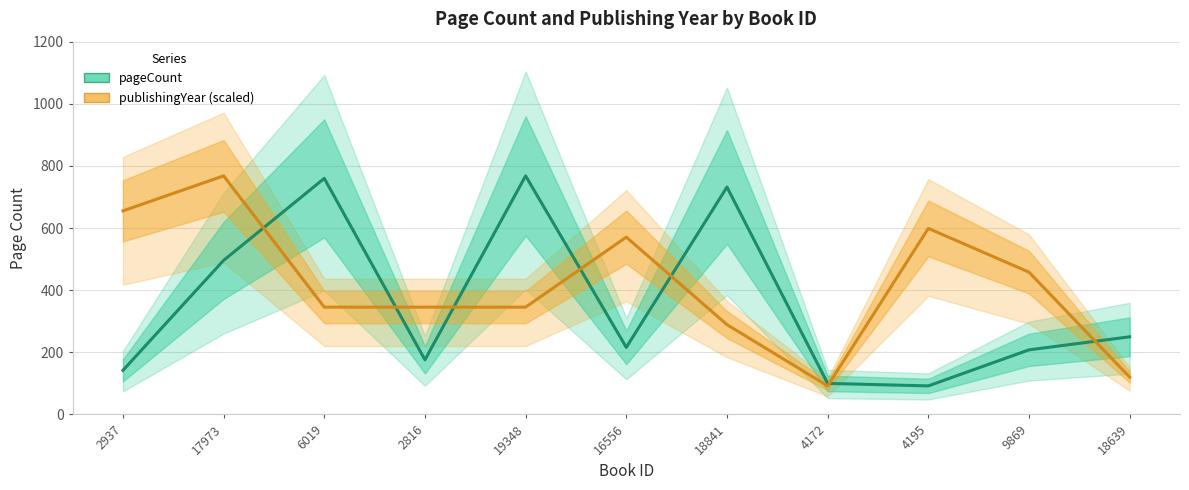

Where is pageCount nearest to the value 430?

17973